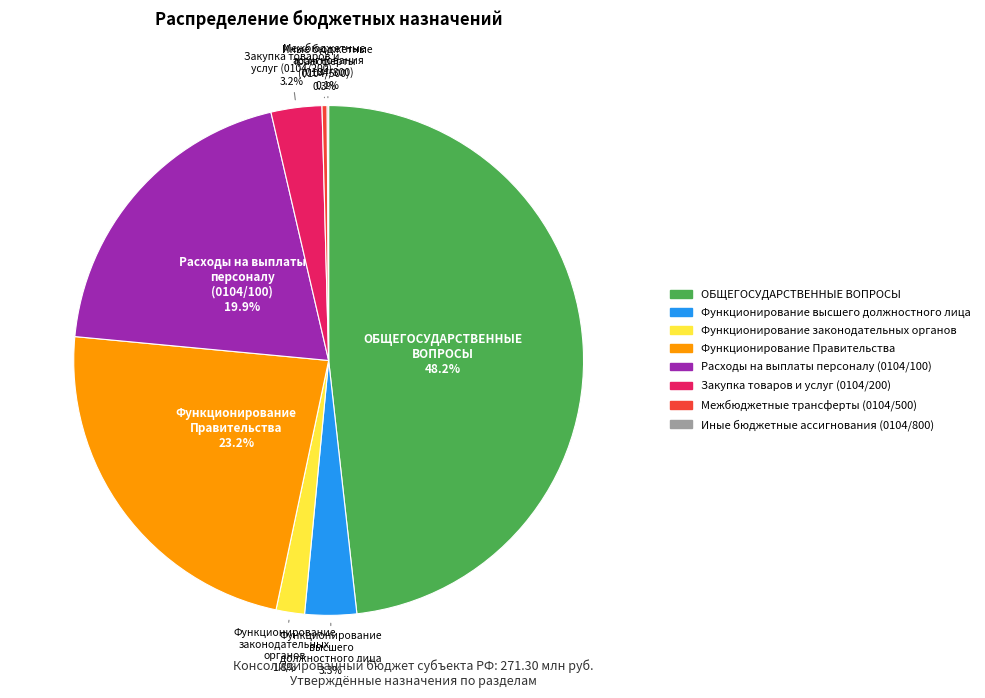

Does Межбюджетные трансферты (0104/500) represent more than half of the total?

No